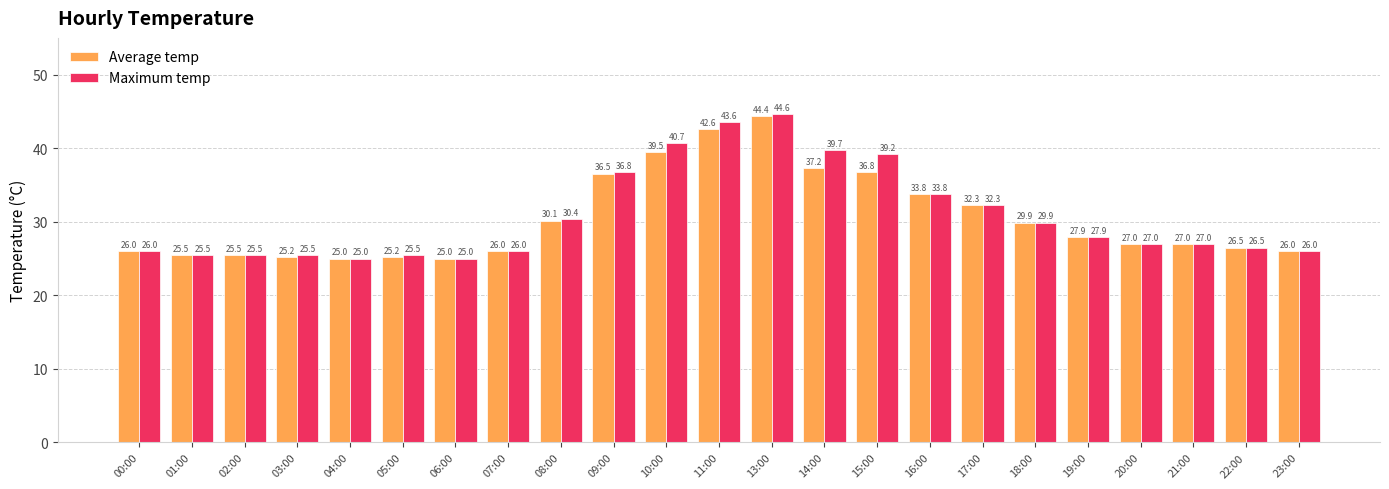

What is the difference between the second highest and minimum values in the Maximum temp series?

18.6